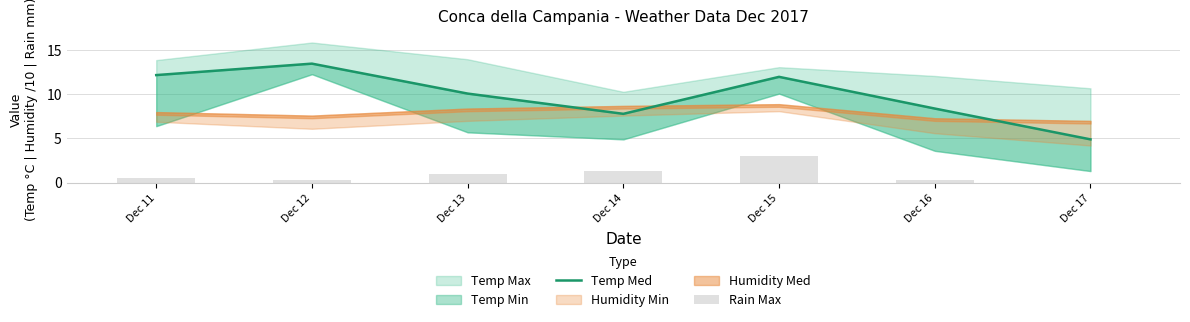

True or false: Temp Med has a value of 8.4 at Dec 16.

True